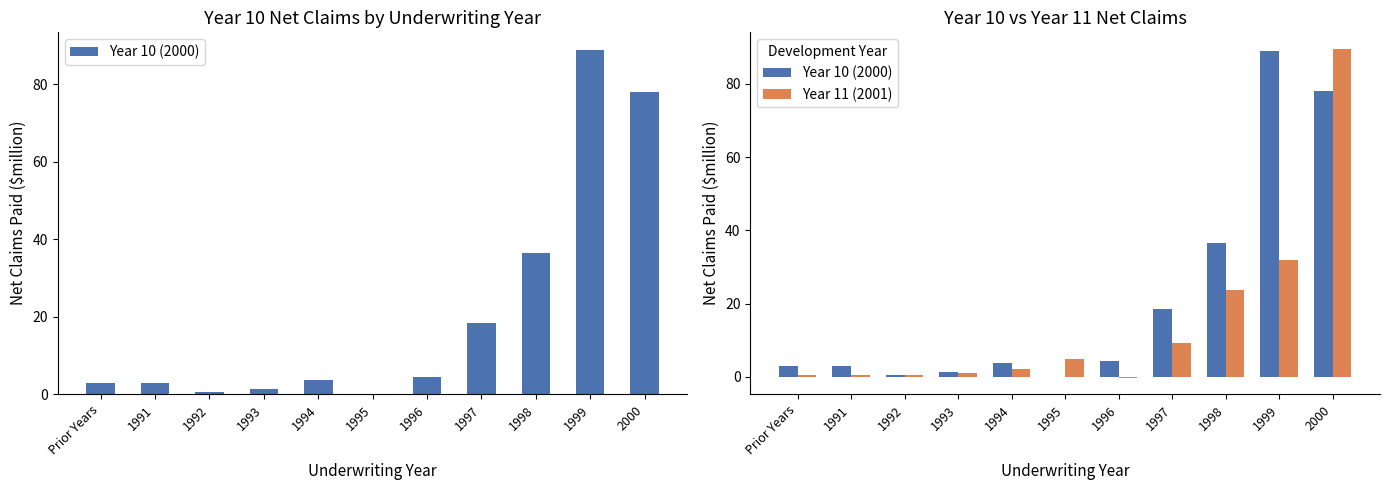

Rank the categories by Year 11 (2001) value from highest to lowest.

2000, 1999, 1998, 1997, 1995, 1994, 1993, Prior Years, 1991, 1992, 1996